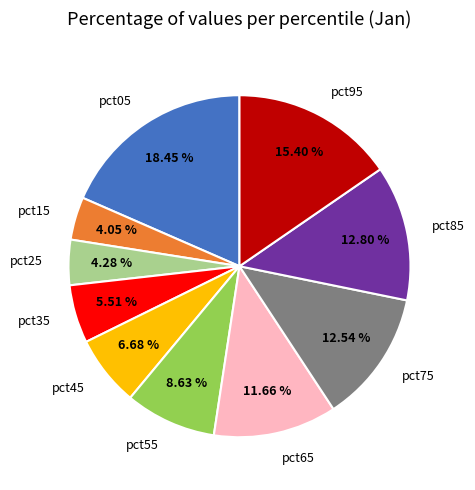

What percentage is the pct95 slice, to the nearest percent?

15%